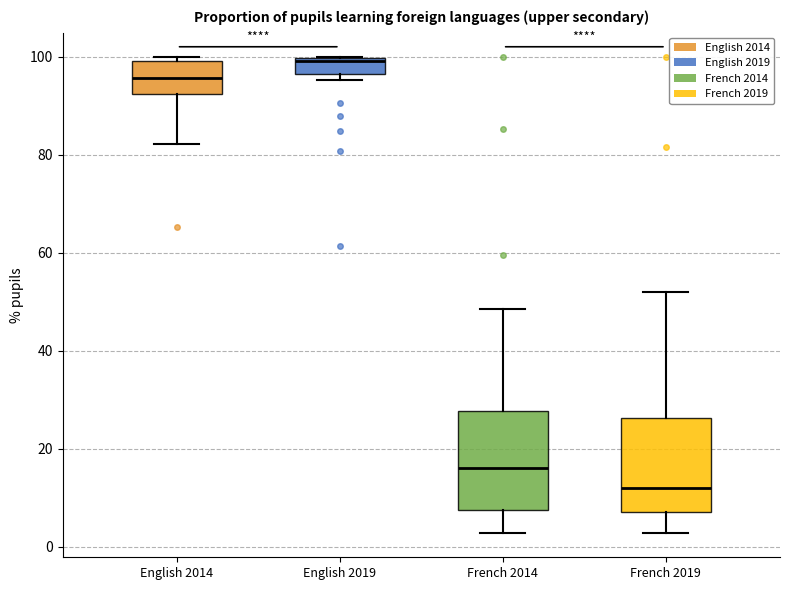

Where is the upper edge of the box for French 2014 on the y-axis? The values are not printed on the chart, so give them approximately, as read against the axis.

28